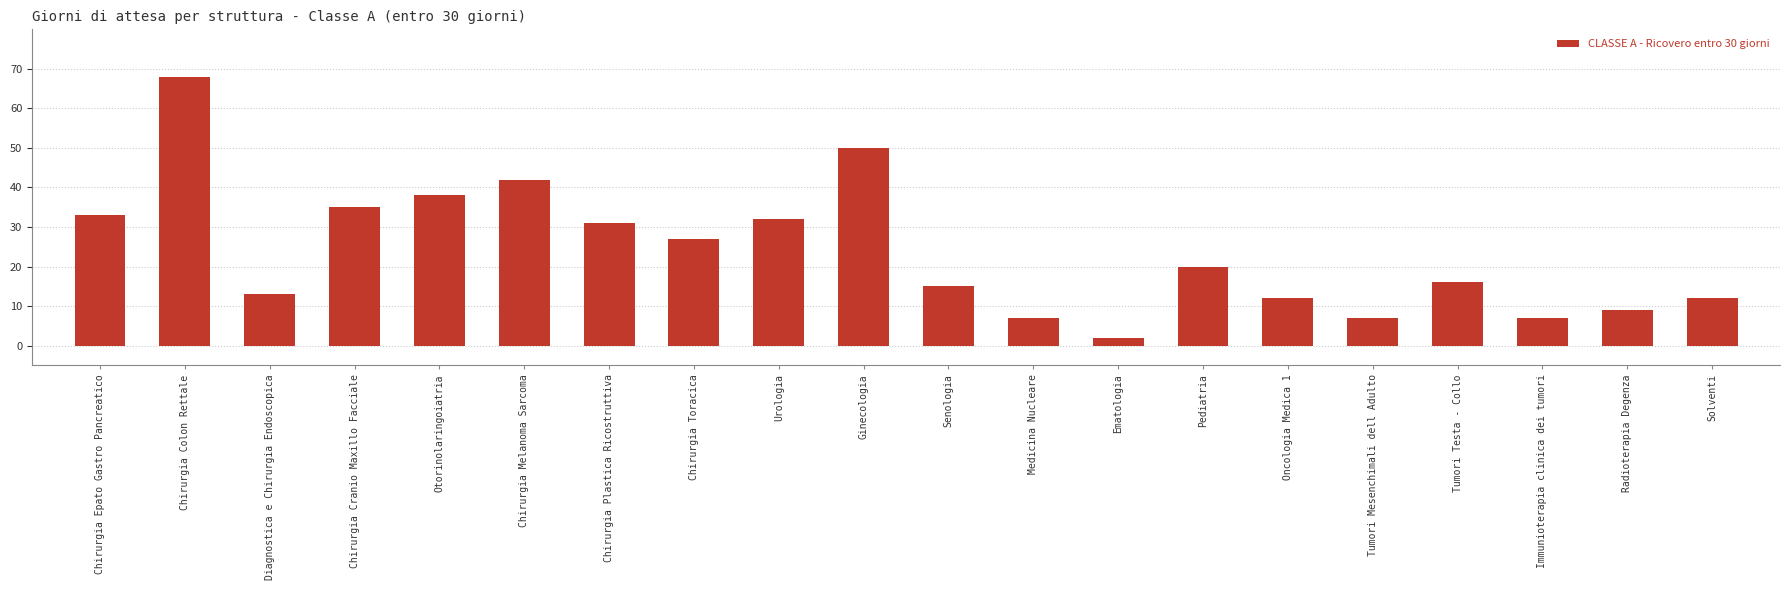

What is the sum of the values at Chirurgia Colon Rettale and Chirurgia Plastica Ricostruttiva?

99